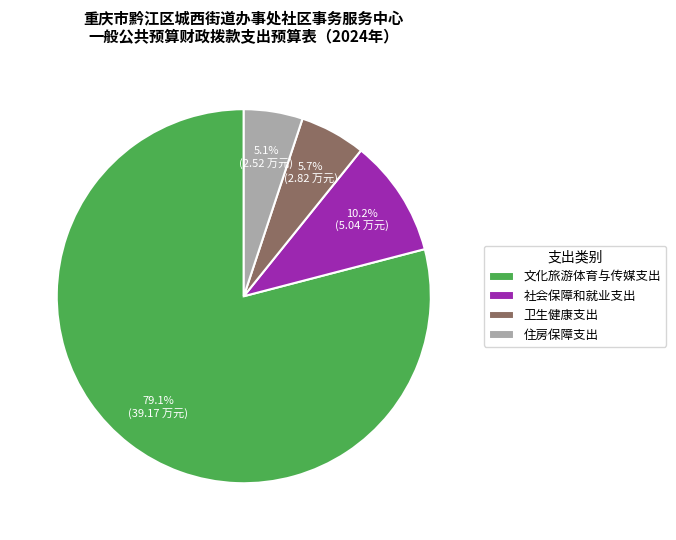

True or false: 社会保障和就业支出 accounts for 18% of the total.

False